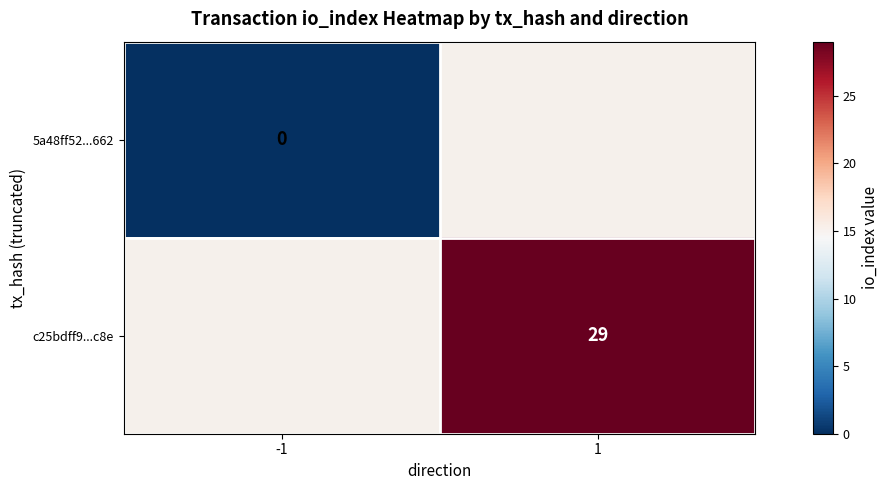

How many data points does each series have?

2